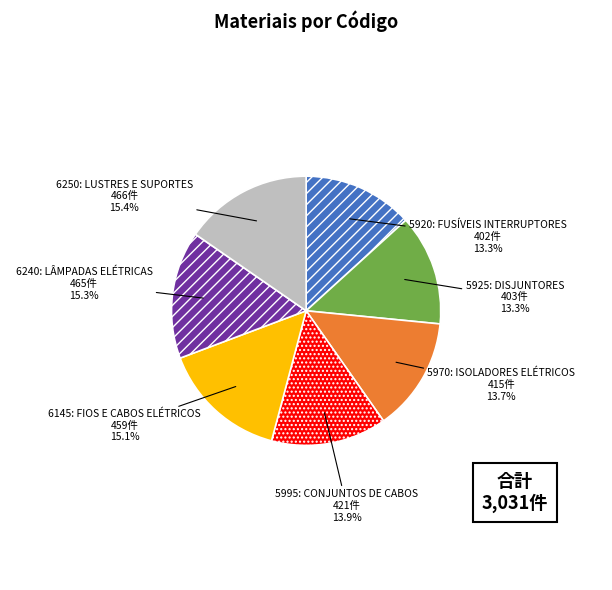

What is the total percentage of 6145: FIOS E CABOS ELÉTRICOS and 5970: ISOLADORES ELÉTRICOS?

28.8%